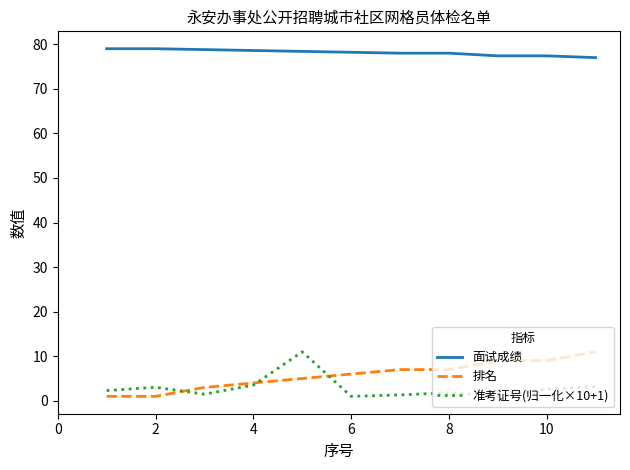

Which series has the largest total across all categories?

面试成绩